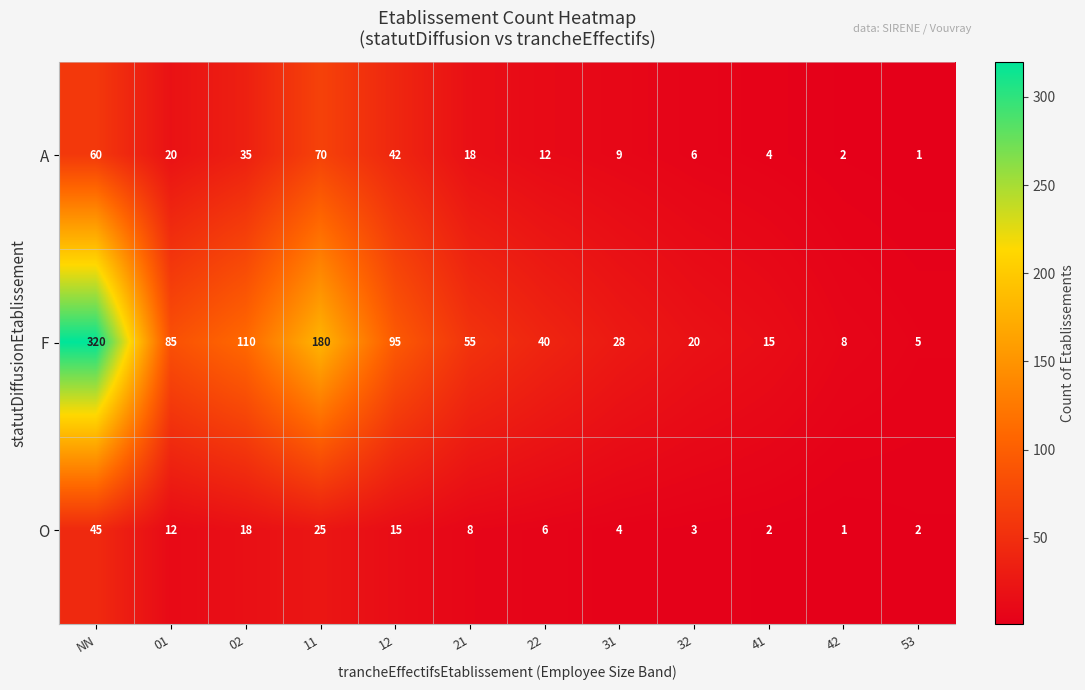

Which series has the largest range (max minus min)?

F